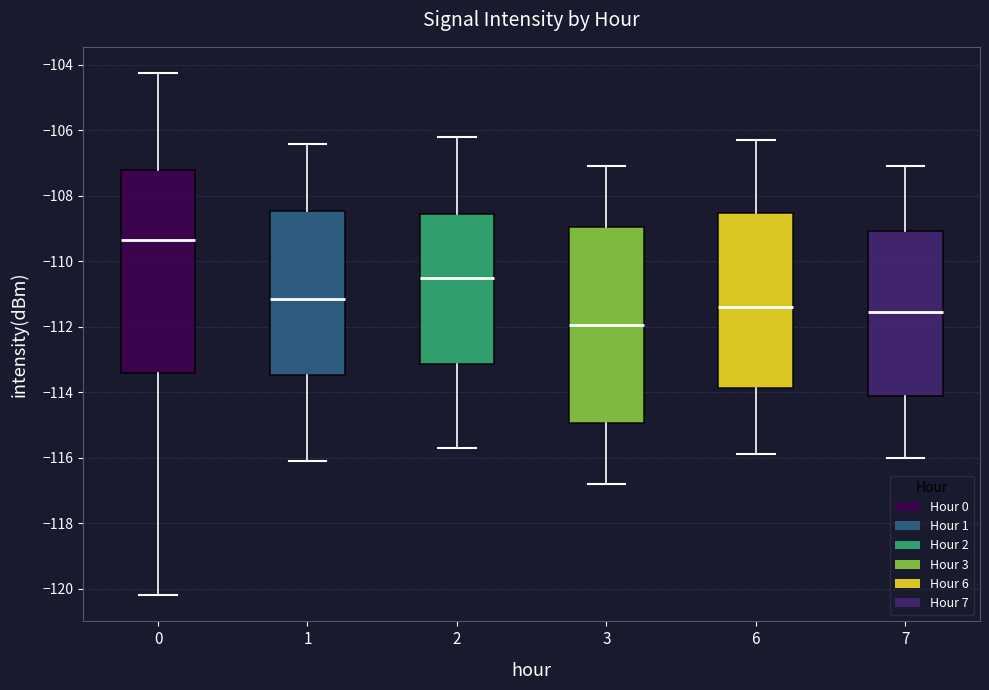

Reading left to right, read every box against the y-axis: the position of its median line, the range the box covers, and the ends of its whiskers. The values are not printed on the chart, so give them approximately, as read against the axis.

0: median -109.4, box -113.4 to -107.2, whiskers -120.2 to -104.2
1: median -111.2, box -113.4 to -108.4, whiskers -116.0 to -106.4
2: median -110.4, box -113.2 to -108.6, whiskers -115.6 to -106.2
3: median -112.0, box -115.0 to -109.0, whiskers -116.8 to -107.0
6: median -111.4, box -113.8 to -108.6, whiskers -115.8 to -106.2
7: median -111.6, box -114.0 to -109.0, whiskers -116.0 to -107.0